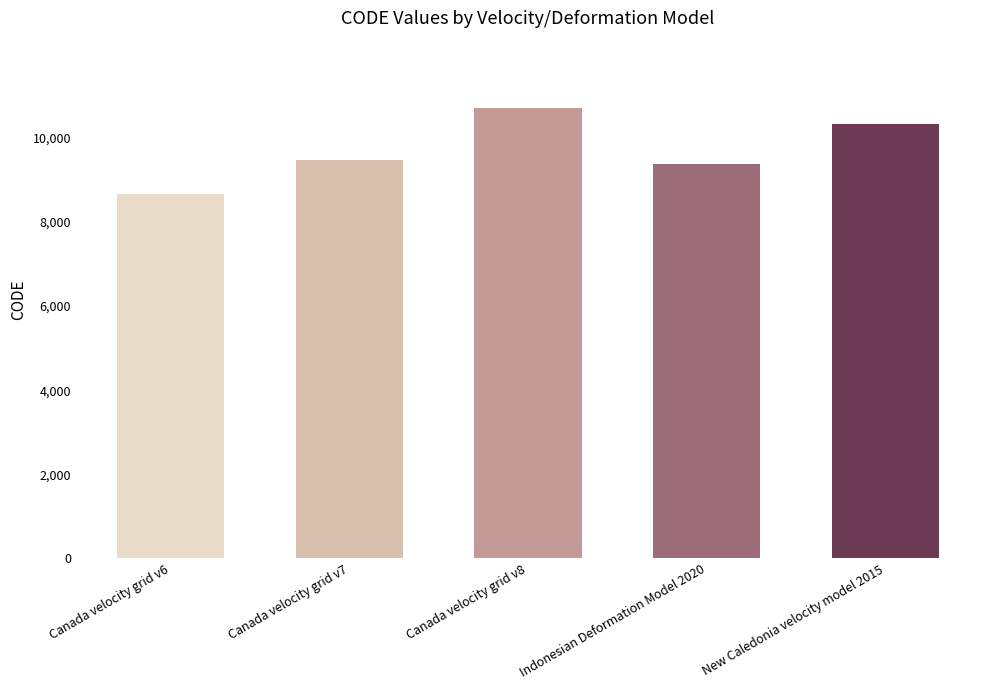

At which label is the value closest to 9691?

Canada velocity grid v7